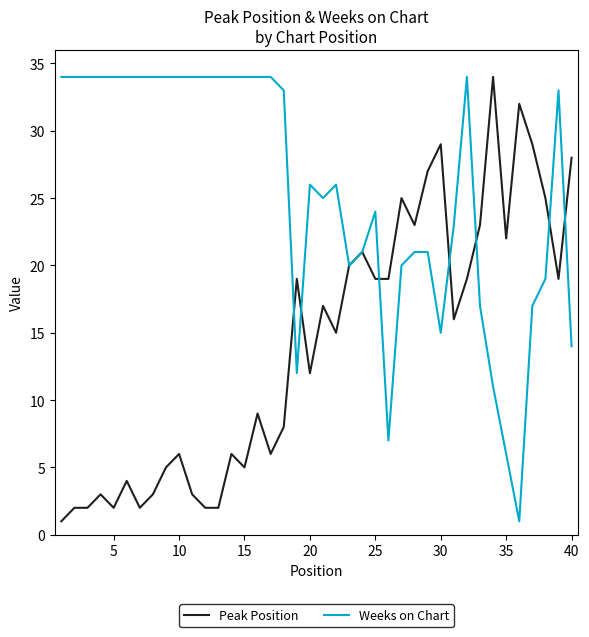

Which series has the largest total across all categories?

Weeks on Chart